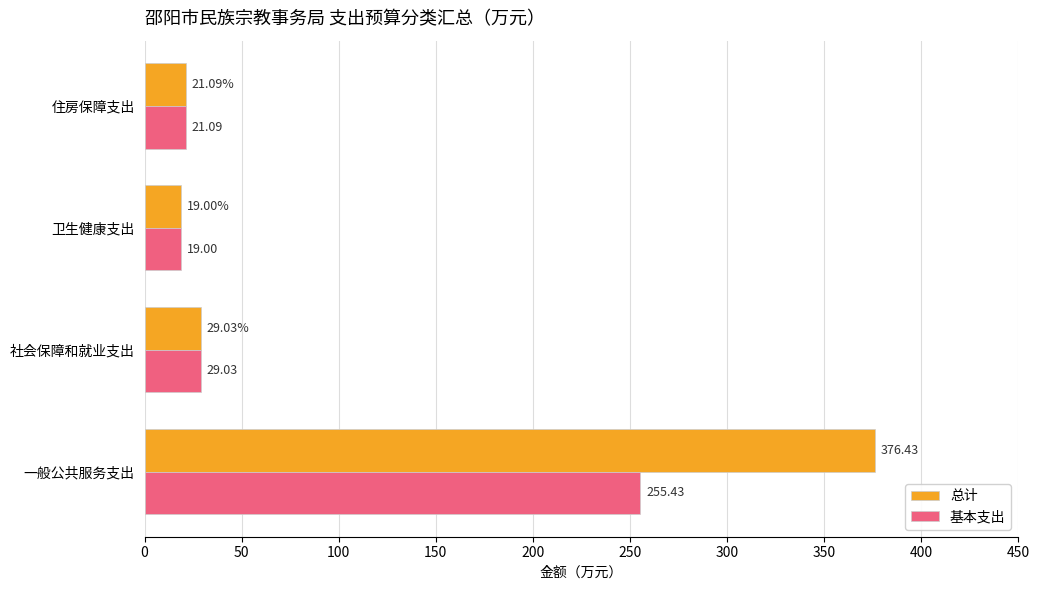

At how many categories does at least one series exceed 309?

1